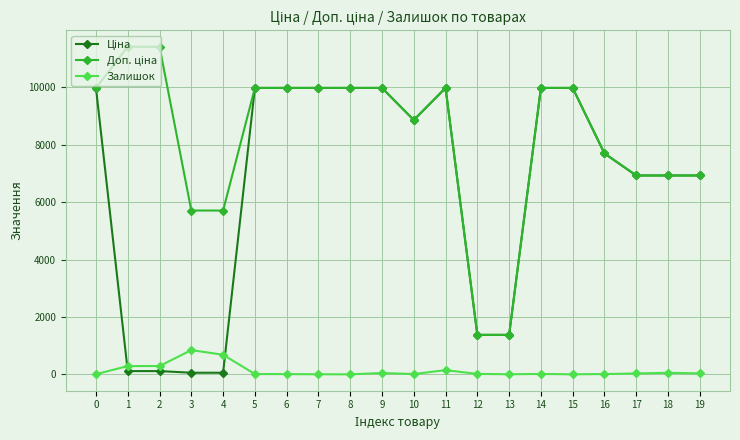

How many data points does each series have?

20